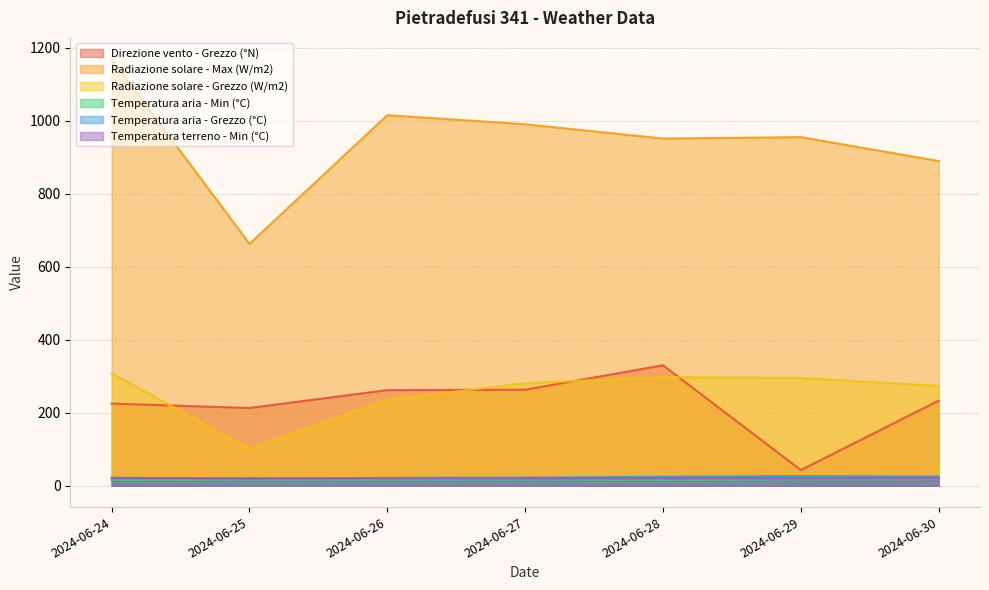

Count the number of categories in the chart.

7